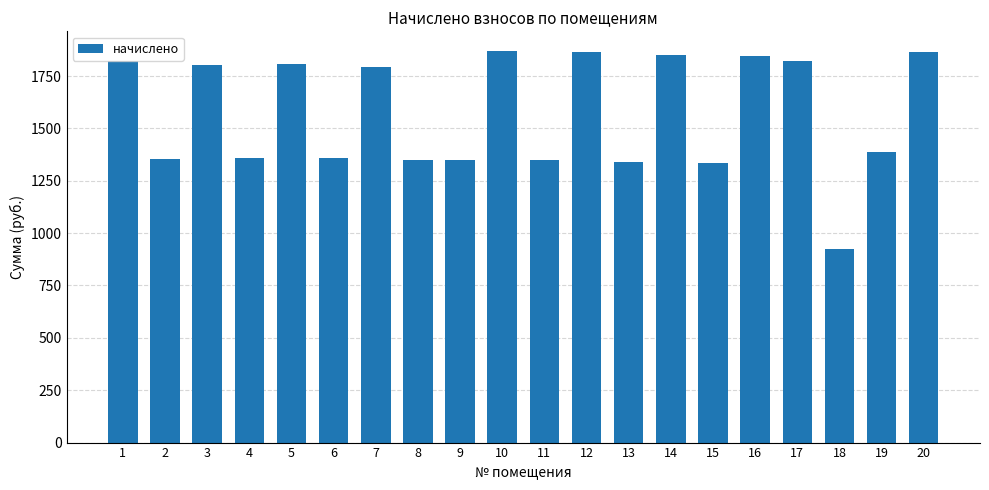

What is the ratio of the value at 13 to the value at 5?

0.7